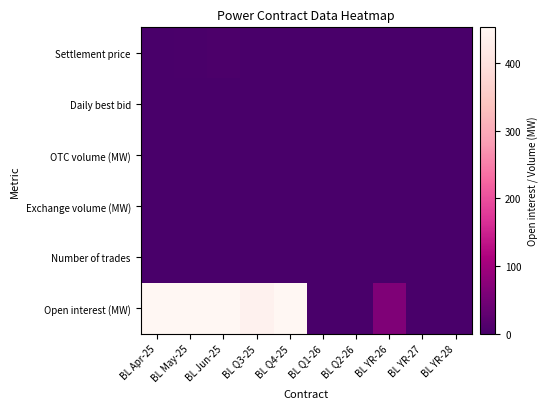

Between BL Apr-25 and BL YR-28, which is larger?

BL Apr-25